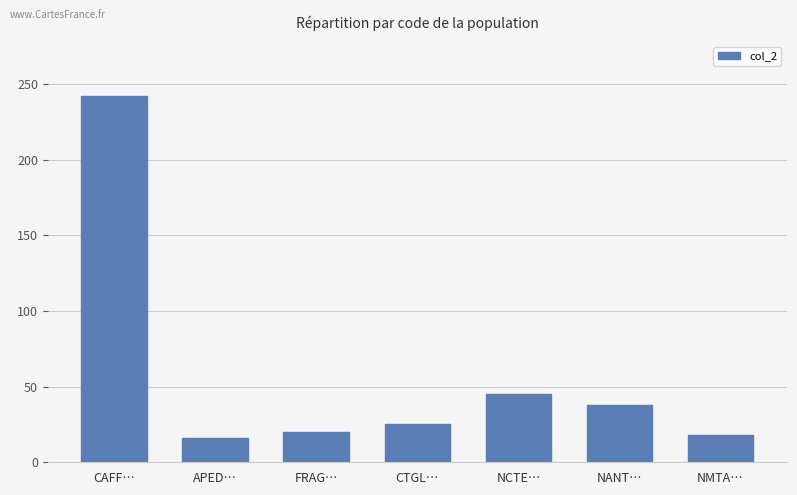

What is the label of the 5th bar from the right?

FRAG…